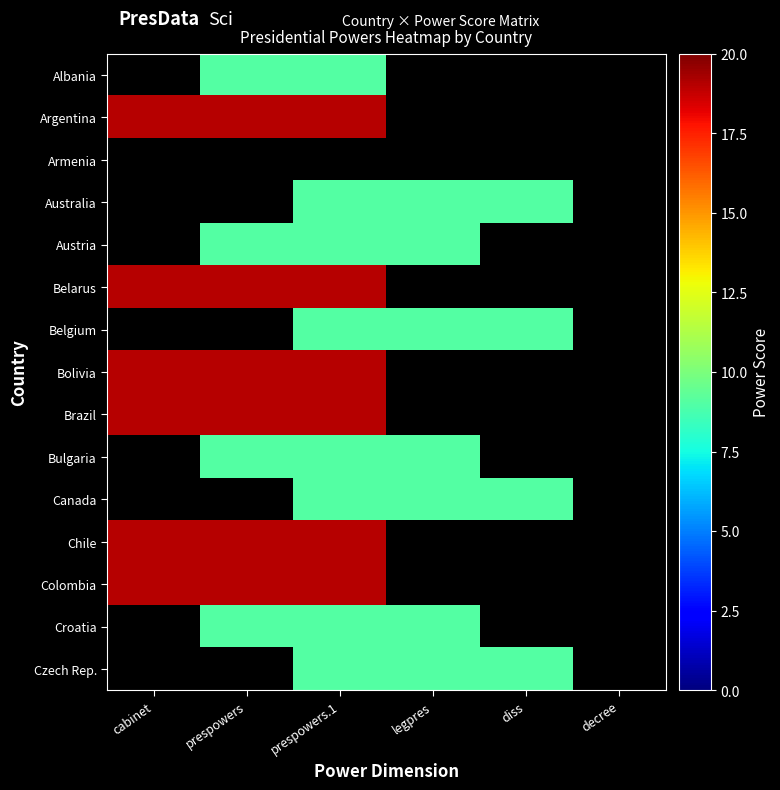

What value does the Albania series have at prespowers.1?

9.0